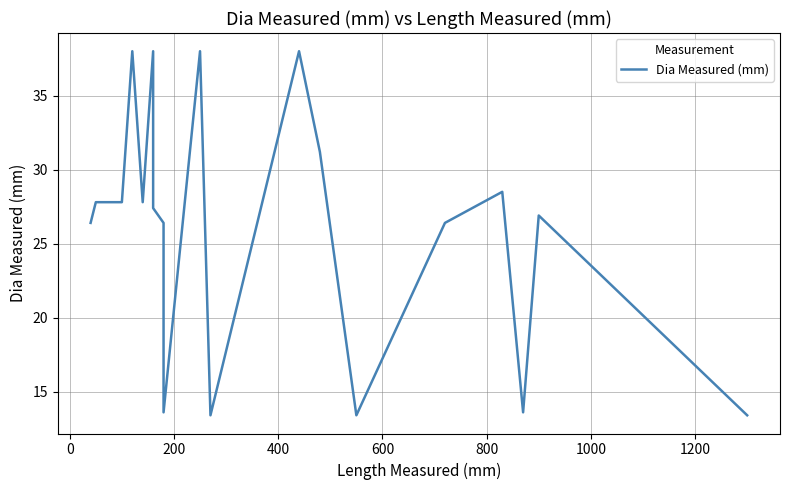

What is the difference between the second highest and second lowest values?

24.6